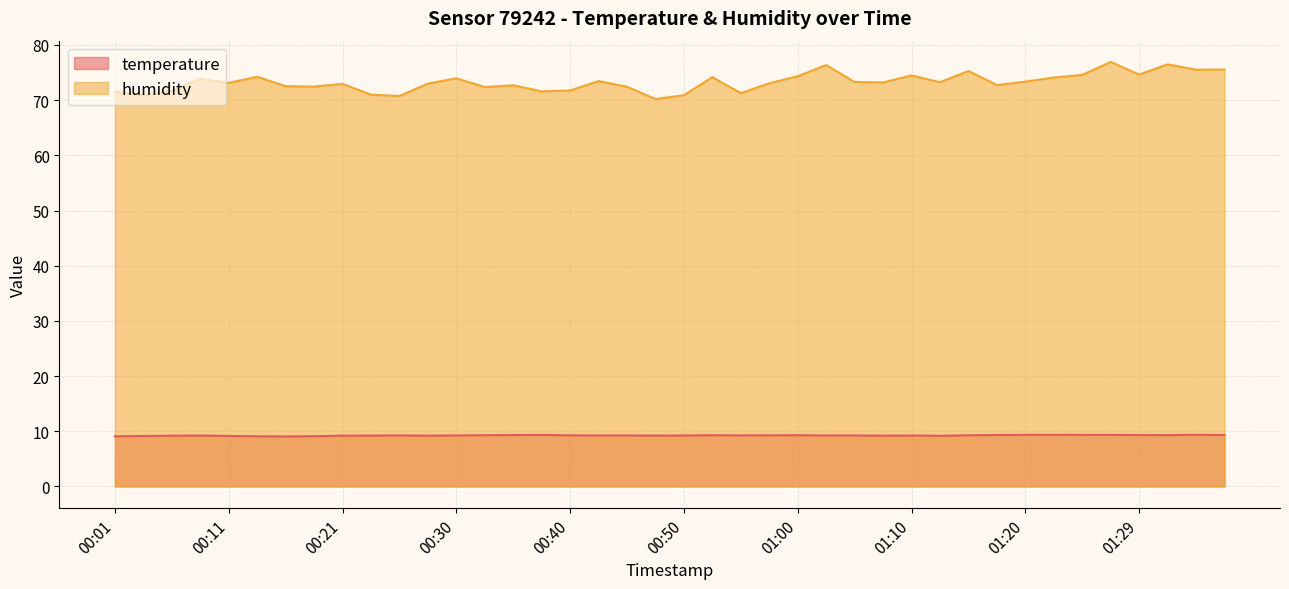

True or false: temperature has more than 0 interior local peaks.

True